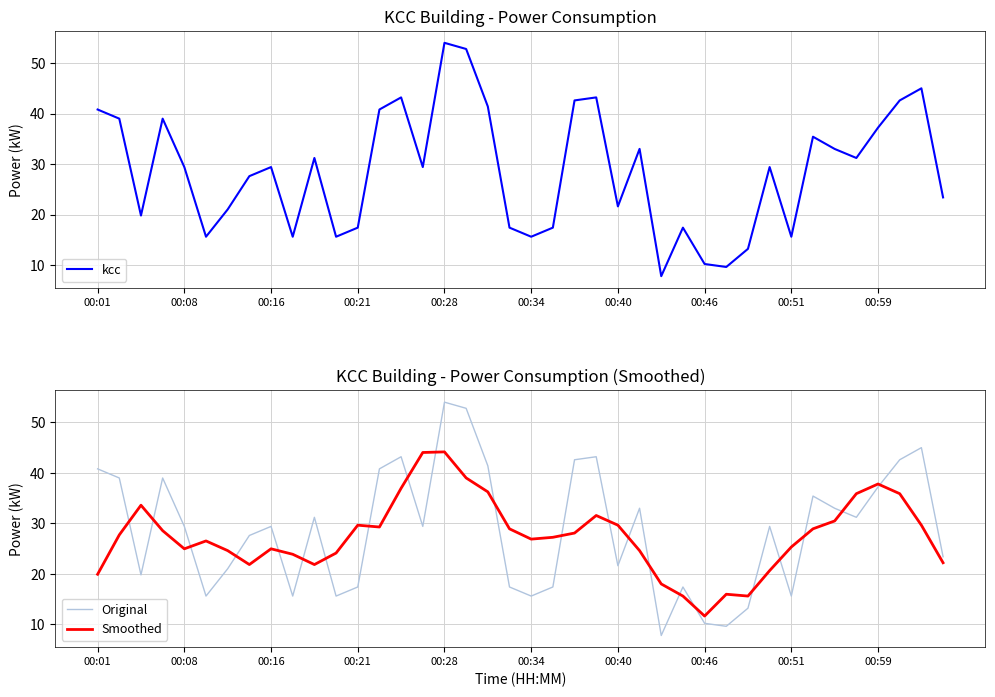

True or false: Original and kcc cross at least once.

False